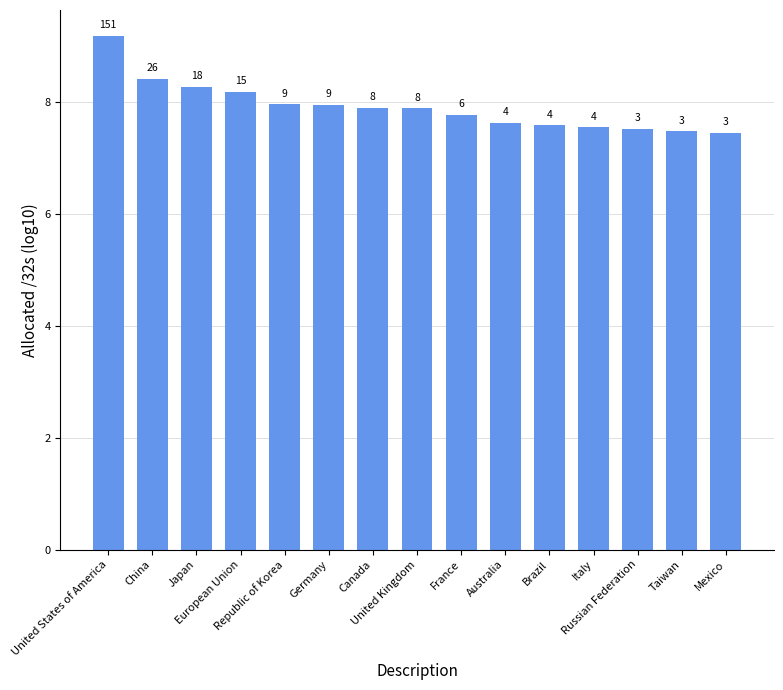

How many bars are there in total?

15